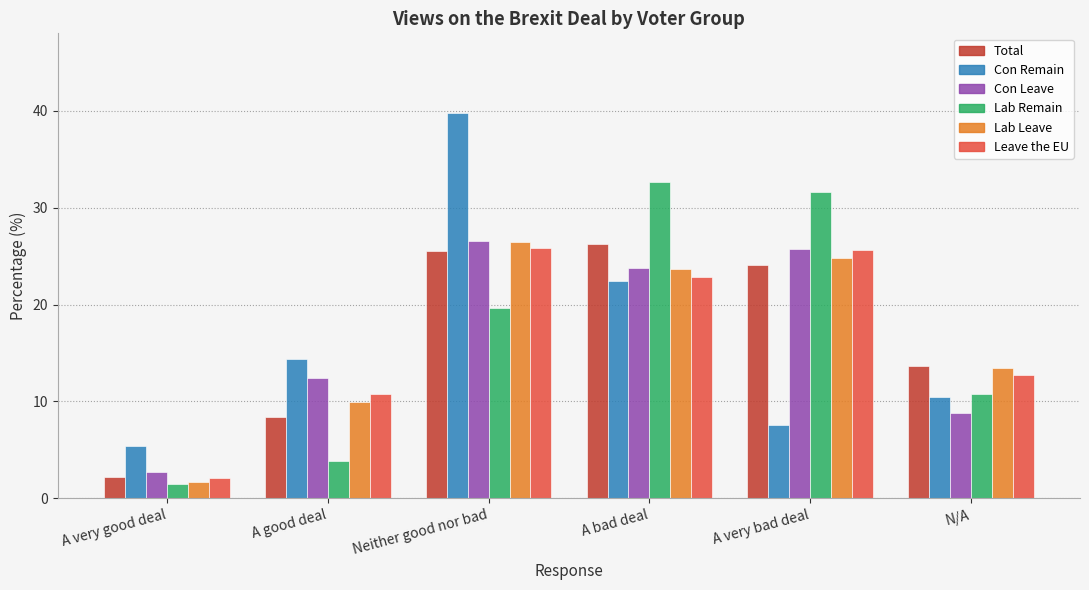

Is it true that Lab Remain equals 3.9 at A good deal?

True